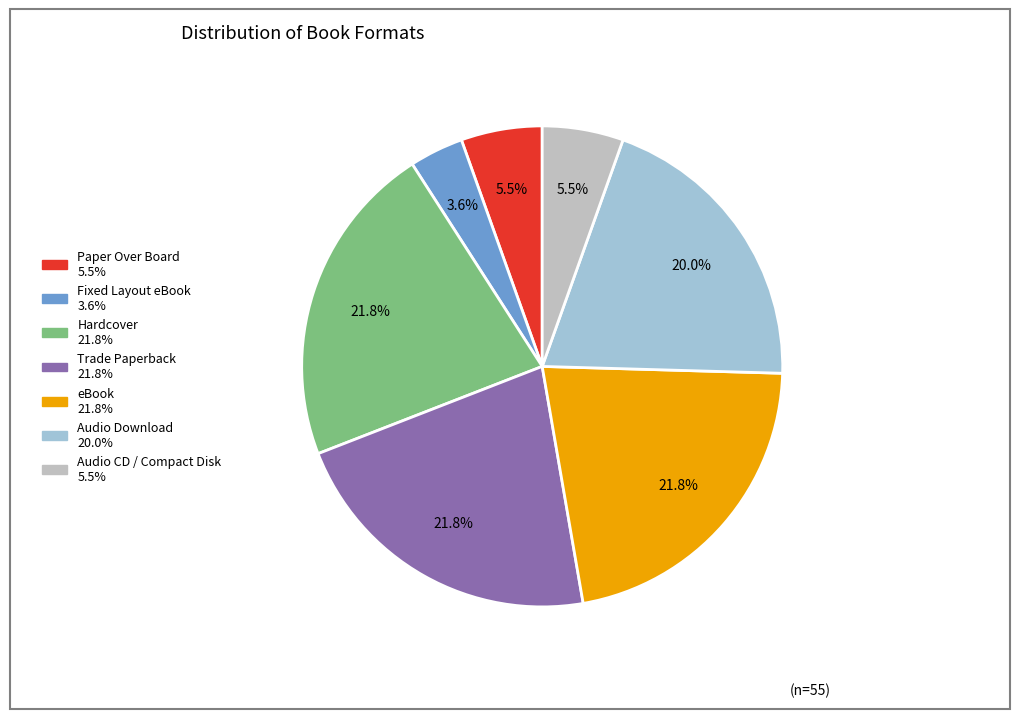

How many slices are in this pie chart?

7